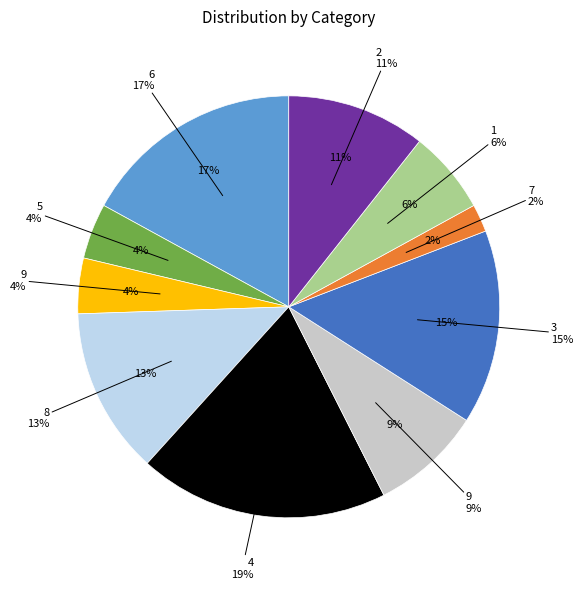

True or false: 6 accounts for 3% of the total.

False